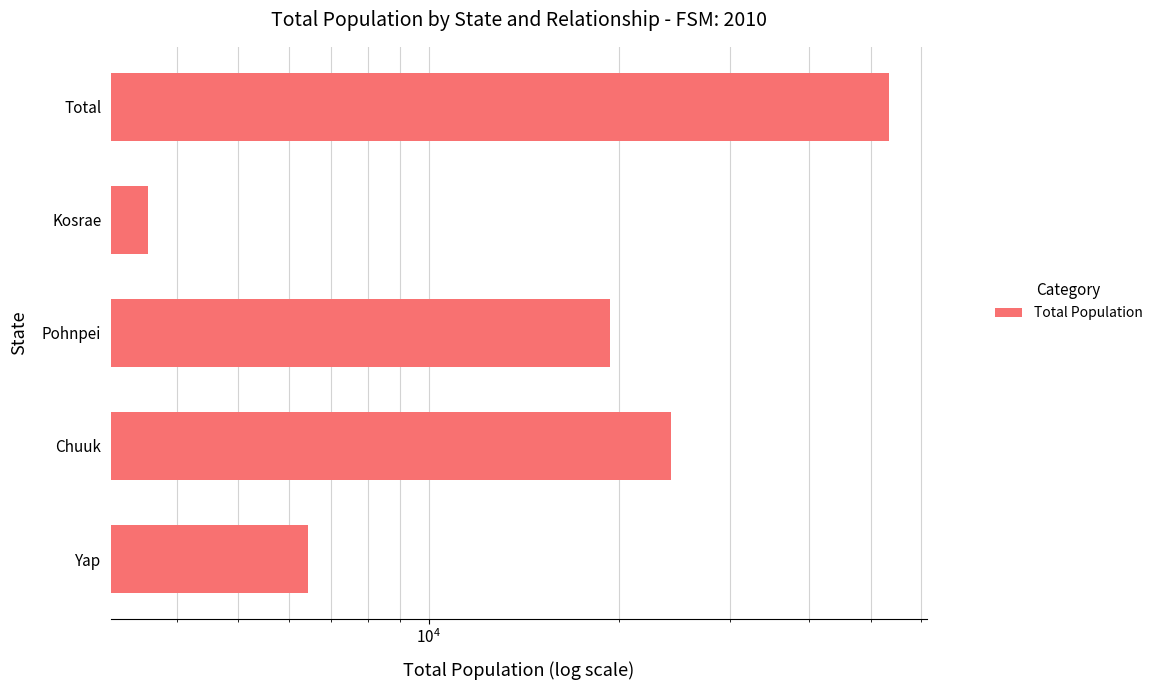

What is the difference between the maximum and minimum values?

49961